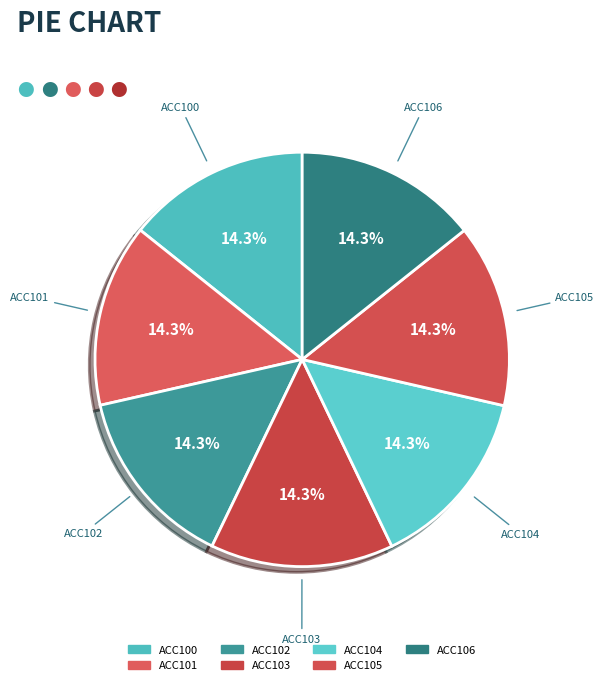

What percentage is the ACC101 slice, to the nearest percent?

14%